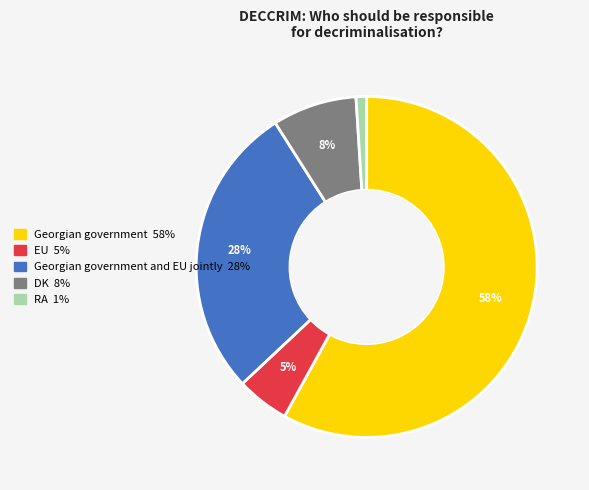

To the nearest percent, what is the difference between the largest and smallest slice percentages?

57%